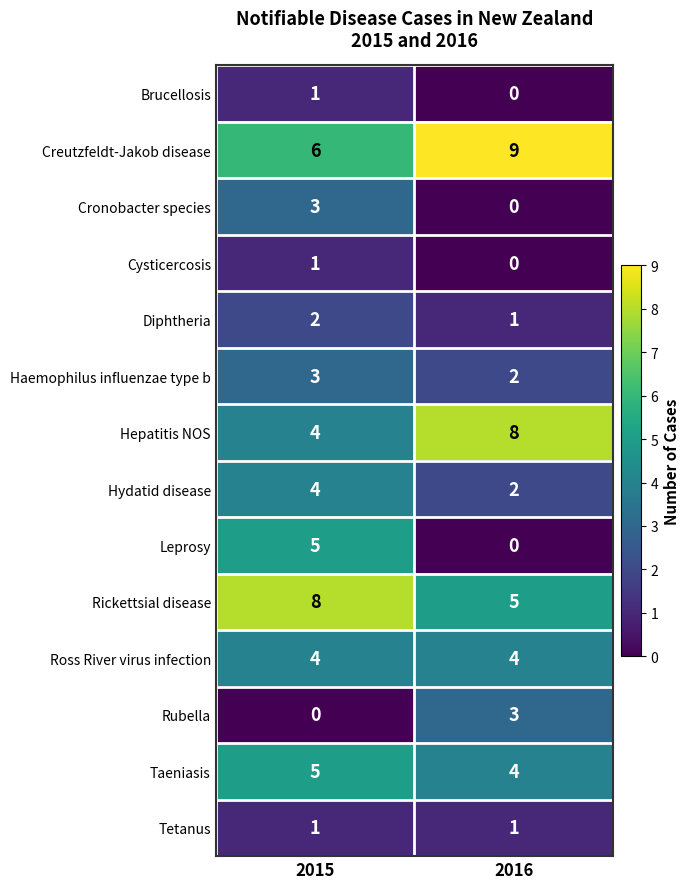

Which series changed the most between 2015 and 2016?

Leprosy